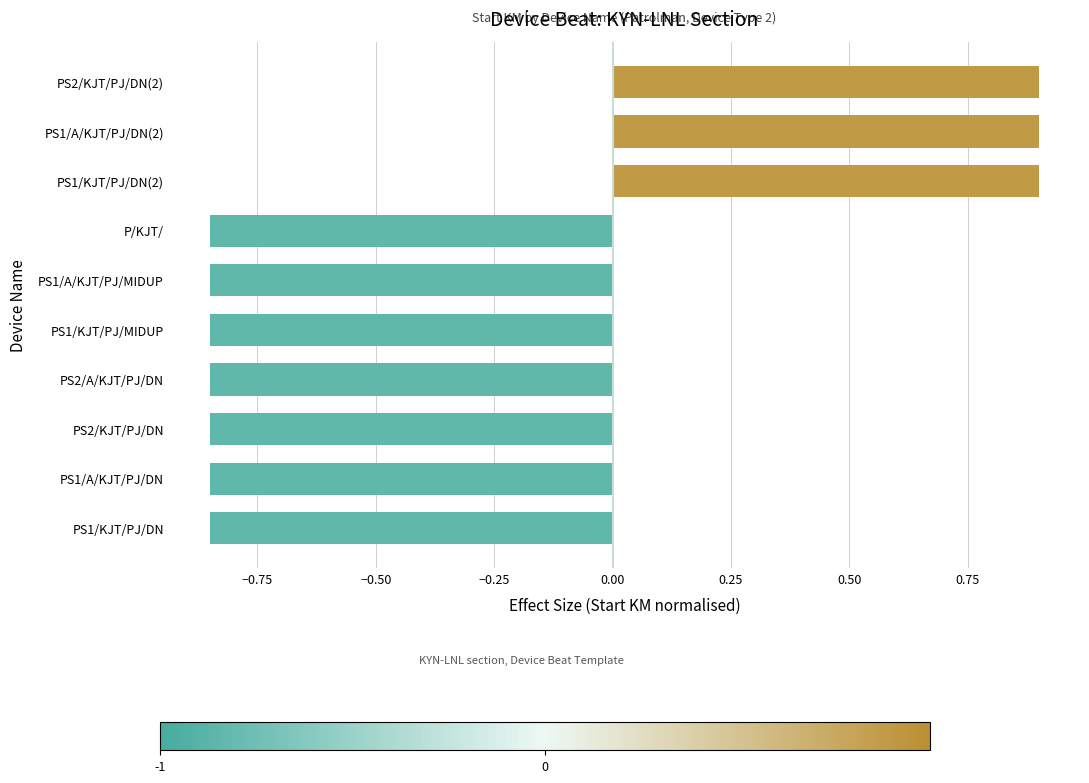

Is it true that the value at PS1/KJT/PJ/MIDUP is -1.3?

False